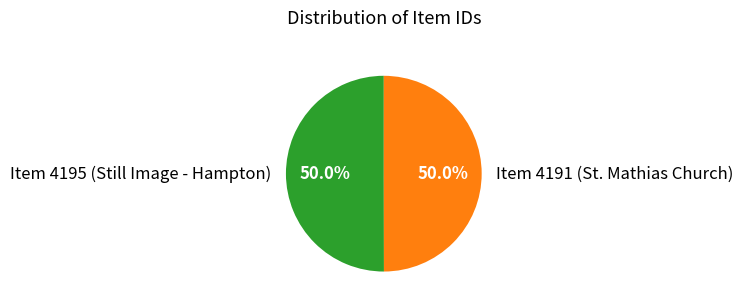

How much of the chart is everything except Item 4191 (St. Mathias Church)?

50.0%